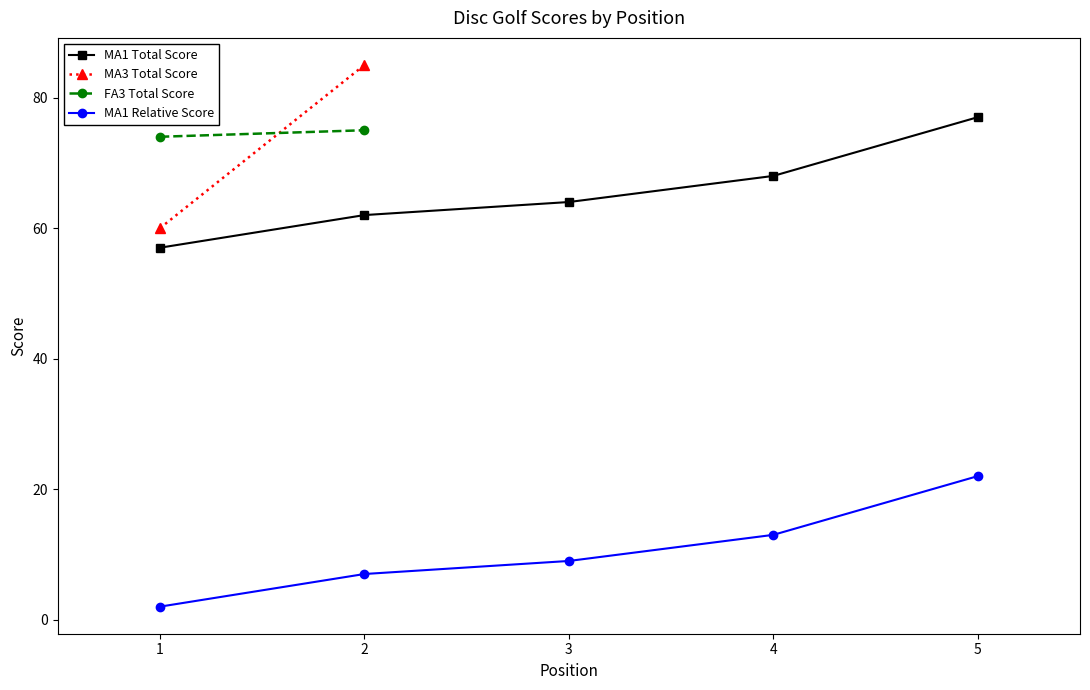

What is the value of the MA1 Total Score point at the 1st from the left?

57